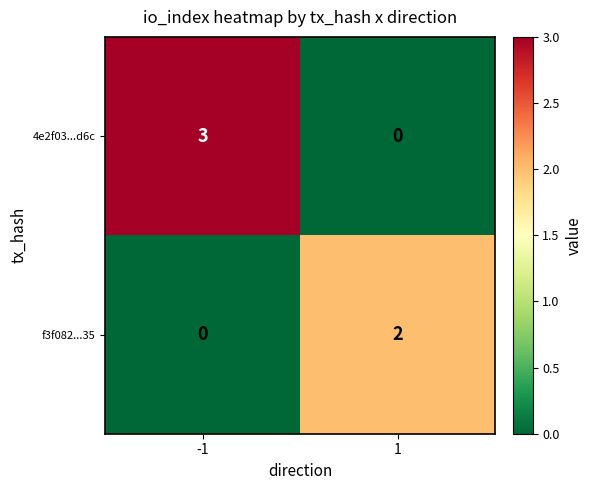

Is the value of 4e2f03...d6c at -1 greater than the value of f3f082...35 at 1?

Yes